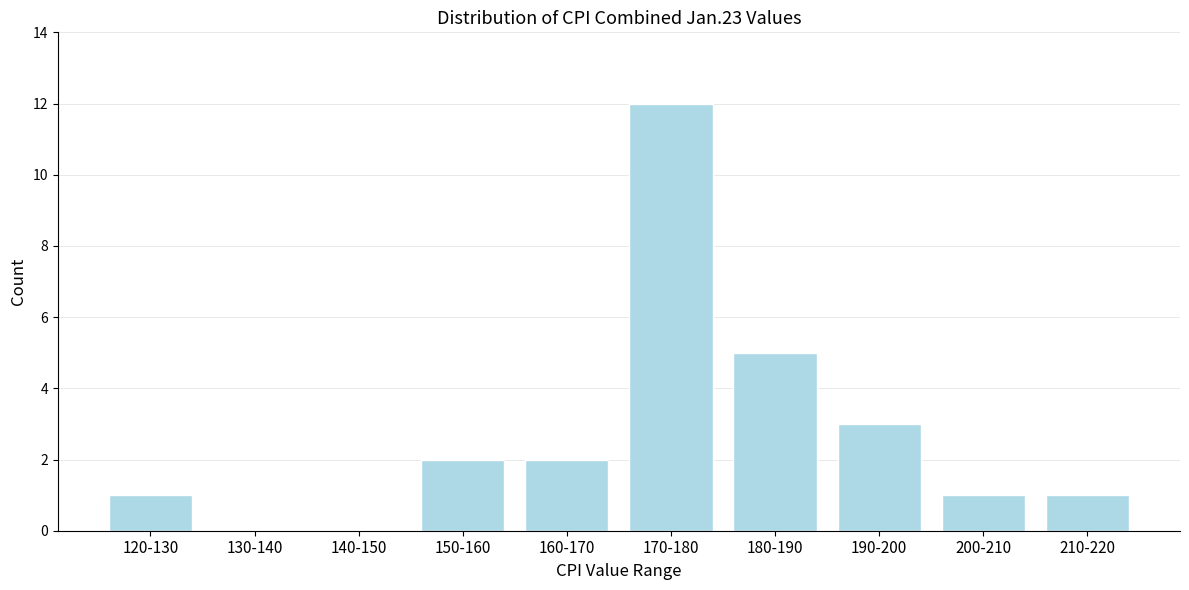

Reading left to right, what are all the values shown in this chart?

120-130=1	130-140=0	140-150=0	150-160=2	160-170=2	170-180=12	180-190=5	190-200=3	200-210=1	210-220=1